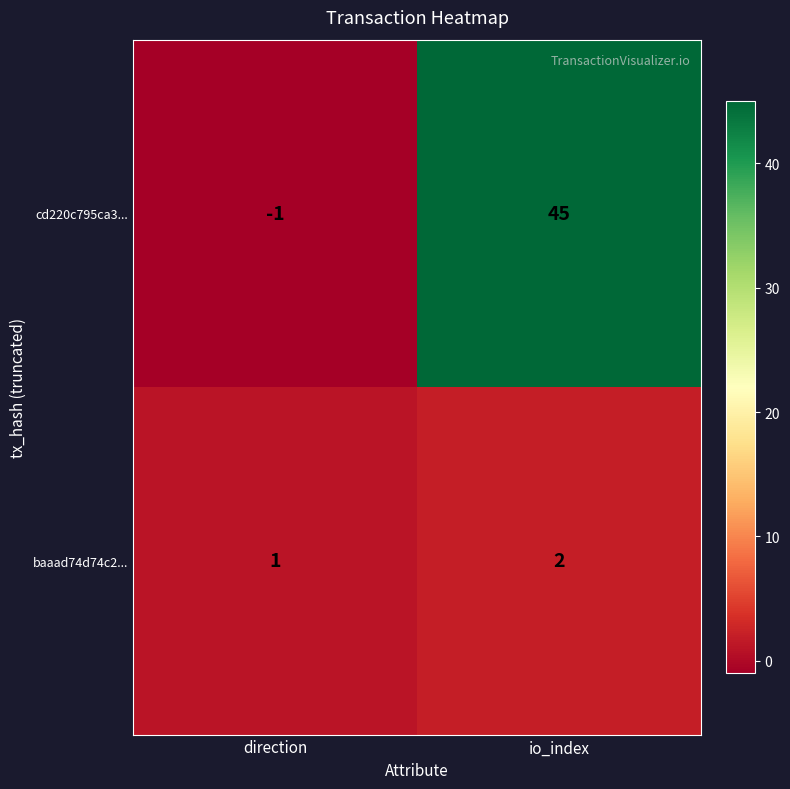

Which label corresponds to the smallest value in the chart?

direction